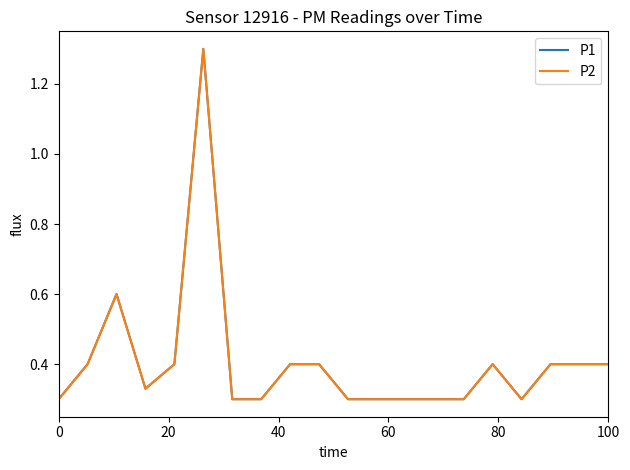

Is this an area chart (filled region under the line)?

No